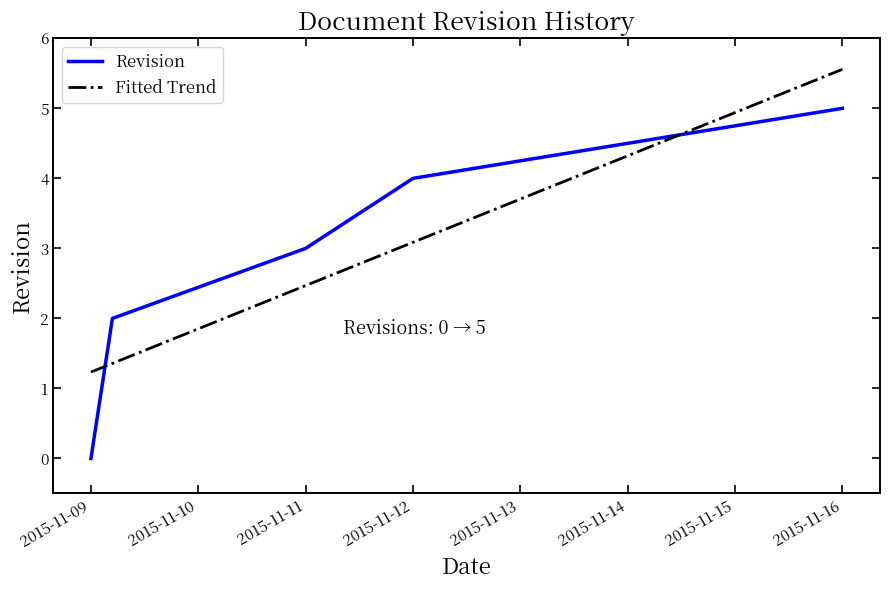

What are all the series names shown in the legend?

Revision, Fitted Trend